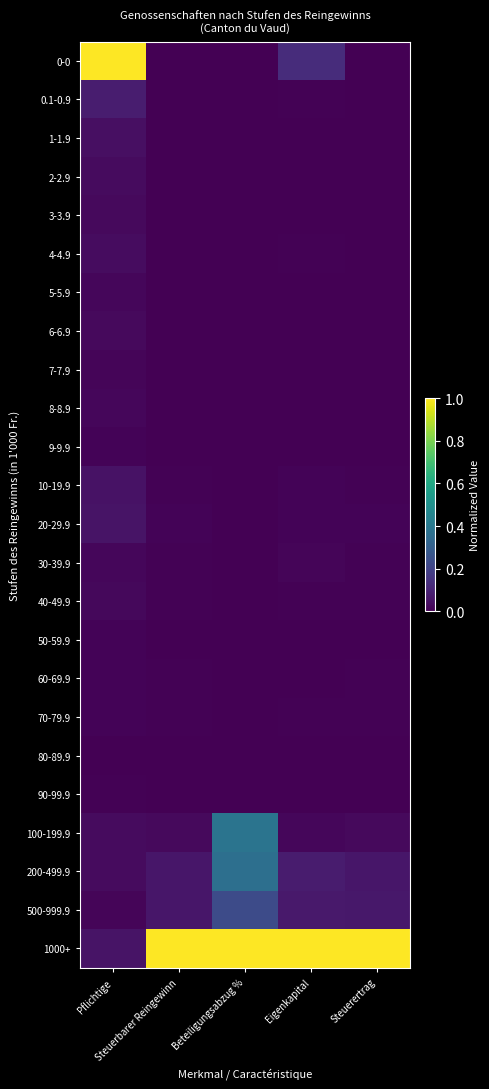

Reading left to right, transcribe all the data shown in this chart.

0-0: Pflichtige=1.0	Steuerbarer Reingewinn=0.0	Beteiligungsabzug %=0.0	Eigenkapital=0.1	Steuerertrag=0.0
0.1-0.9: Pflichtige=0.1	Steuerbarer Reingewinn=0.0	Beteiligungsabzug %=0.0	Eigenkapital=0.0	Steuerertrag=0.0
1-1.9: Pflichtige=0.0	Steuerbarer Reingewinn=0.0	Beteiligungsabzug %=0.0	Eigenkapital=0.0	Steuerertrag=0.0
2-2.9: Pflichtige=0.0	Steuerbarer Reingewinn=0.0	Beteiligungsabzug %=0.0	Eigenkapital=0.0	Steuerertrag=0.0
3-3.9: Pflichtige=0.0	Steuerbarer Reingewinn=0.0	Beteiligungsabzug %=0.0	Eigenkapital=0.0	Steuerertrag=0.0
4-4.9: Pflichtige=0.0	Steuerbarer Reingewinn=0.0	Beteiligungsabzug %=0.0	Eigenkapital=0.0	Steuerertrag=0.0
5-5.9: Pflichtige=0.0	Steuerbarer Reingewinn=0.0	Beteiligungsabzug %=0.0	Eigenkapital=0.0	Steuerertrag=0.0
6-6.9: Pflichtige=0.0	Steuerbarer Reingewinn=0.0	Beteiligungsabzug %=0.0	Eigenkapital=0.0	Steuerertrag=0.0
7-7.9: Pflichtige=0.0	Steuerbarer Reingewinn=0.0	Beteiligungsabzug %=0.0	Eigenkapital=0.0	Steuerertrag=0.0
8-8.9: Pflichtige=0.0	Steuerbarer Reingewinn=0.0	Beteiligungsabzug %=0.0	Eigenkapital=0.0	Steuerertrag=0.0
9-9.9: Pflichtige=0.0	Steuerbarer Reingewinn=0.0	Beteiligungsabzug %=0.0	Eigenkapital=0.0	Steuerertrag=0.0
10-19.9: Pflichtige=0.0	Steuerbarer Reingewinn=0.0	Beteiligungsabzug %=0.0	Eigenkapital=0.0	Steuerertrag=0.0
20-29.9: Pflichtige=0.1	Steuerbarer Reingewinn=0.0	Beteiligungsabzug %=0.0	Eigenkapital=0.0	Steuerertrag=0.0
30-39.9: Pflichtige=0.0	Steuerbarer Reingewinn=0.0	Beteiligungsabzug %=0.0	Eigenkapital=0.0	Steuerertrag=0.0
40-49.9: Pflichtige=0.0	Steuerbarer Reingewinn=0.0	Beteiligungsabzug %=0.0	Eigenkapital=0.0	Steuerertrag=0.0
50-59.9: Pflichtige=0.0	Steuerbarer Reingewinn=0.0	Beteiligungsabzug %=0.0	Eigenkapital=0.0	Steuerertrag=0.0
60-69.9: Pflichtige=0.0	Steuerbarer Reingewinn=0.0	Beteiligungsabzug %=0.0	Eigenkapital=0.0	Steuerertrag=0.0
70-79.9: Pflichtige=0.0	Steuerbarer Reingewinn=0.0	Beteiligungsabzug %=0.0	Eigenkapital=0.0	Steuerertrag=0.0
80-89.9: Pflichtige=0.0	Steuerbarer Reingewinn=0.0	Beteiligungsabzug %=0.0	Eigenkapital=0.0	Steuerertrag=0.0
90-99.9: Pflichtige=0.0	Steuerbarer Reingewinn=0.0	Beteiligungsabzug %=0.0	Eigenkapital=0.0	Steuerertrag=0.0
100-199.9: Pflichtige=0.0	Steuerbarer Reingewinn=0.0	Beteiligungsabzug %=0.4	Eigenkapital=0.0	Steuerertrag=0.0
200-499.9: Pflichtige=0.0	Steuerbarer Reingewinn=0.1	Beteiligungsabzug %=0.4	Eigenkapital=0.1	Steuerertrag=0.1
500-999.9: Pflichtige=0.0	Steuerbarer Reingewinn=0.1	Beteiligungsabzug %=0.2	Eigenkapital=0.1	Steuerertrag=0.1
1000+: Pflichtige=0.1	Steuerbarer Reingewinn=1.0	Beteiligungsabzug %=1.0	Eigenkapital=1.0	Steuerertrag=1.0